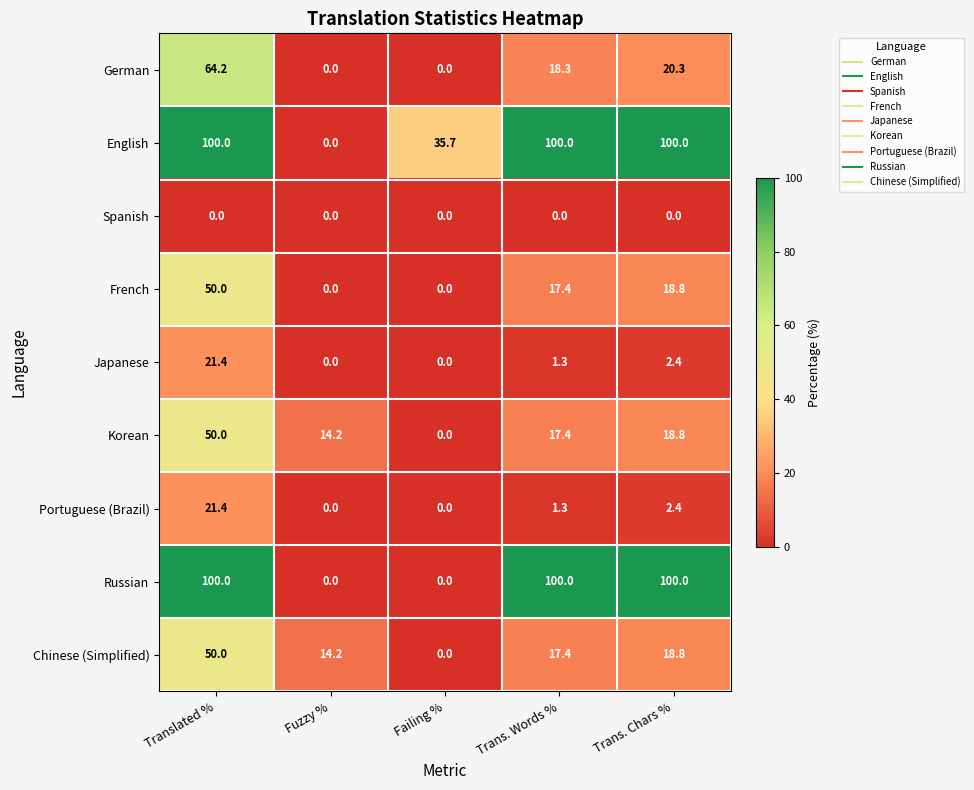

Which series changed the most between Failing % and Trans. Chars %?

Russian